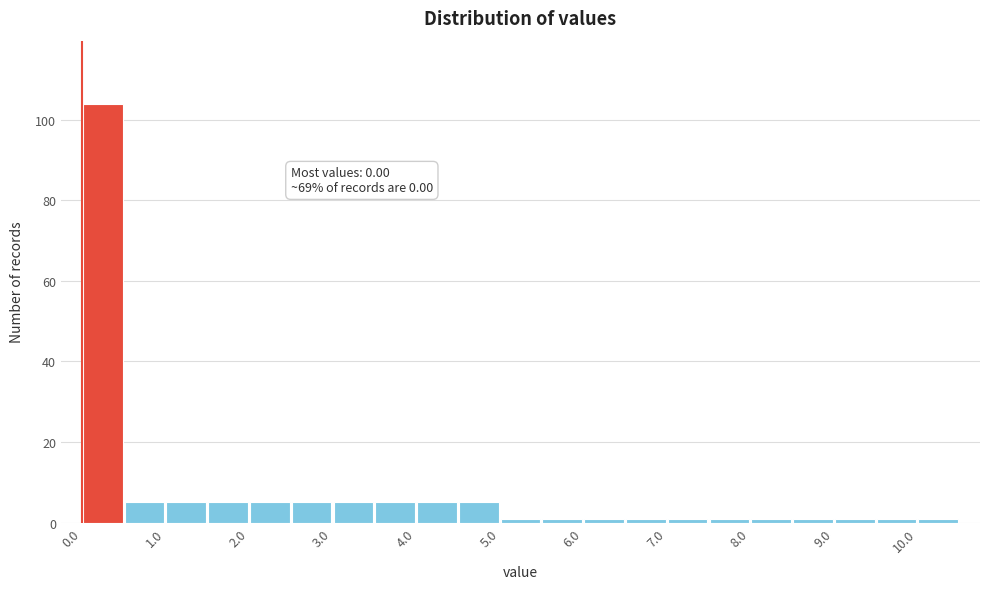

Which range on the x-axis has the tallest bar?

0.0 to 0.5